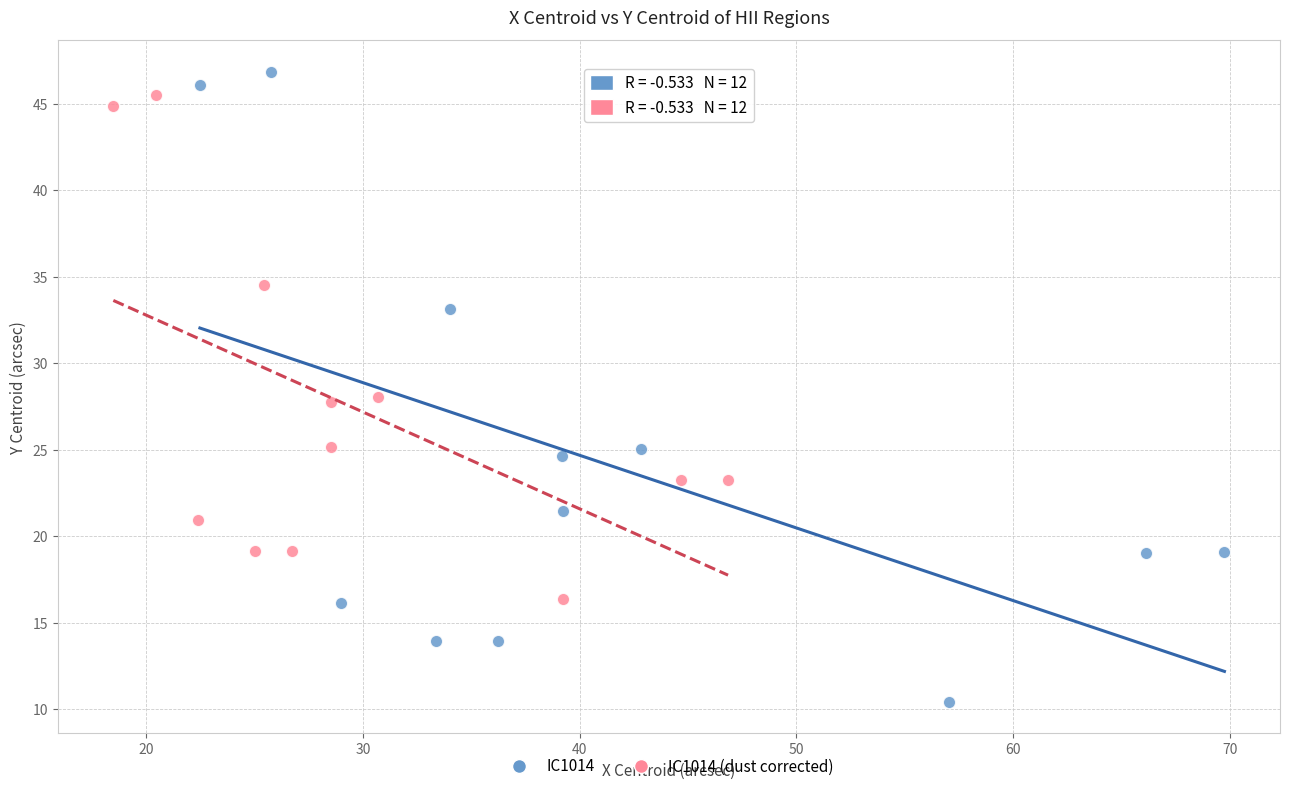

What are all the series names shown in the legend?

IC1014, IC1014 (dust corrected)